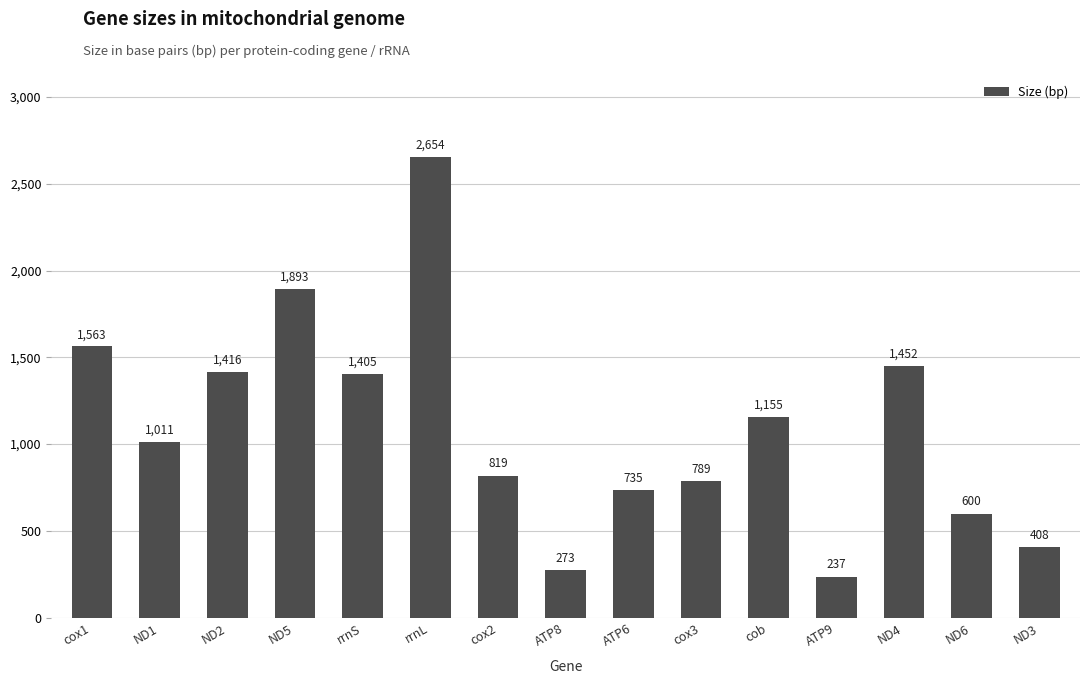

Reading left to right, what are all the values shown in this chart?

1563	1011	1416	1893	1405	2654	819	273	735	789	1155	237	1452	600	408